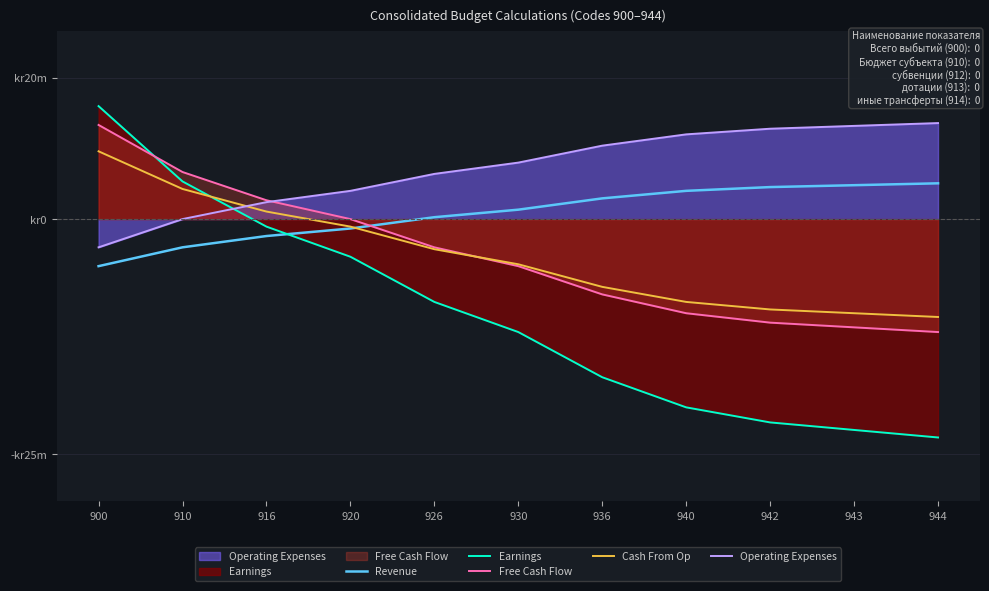

Between 920 and 940, which series saw the biggest shift?

Earnings